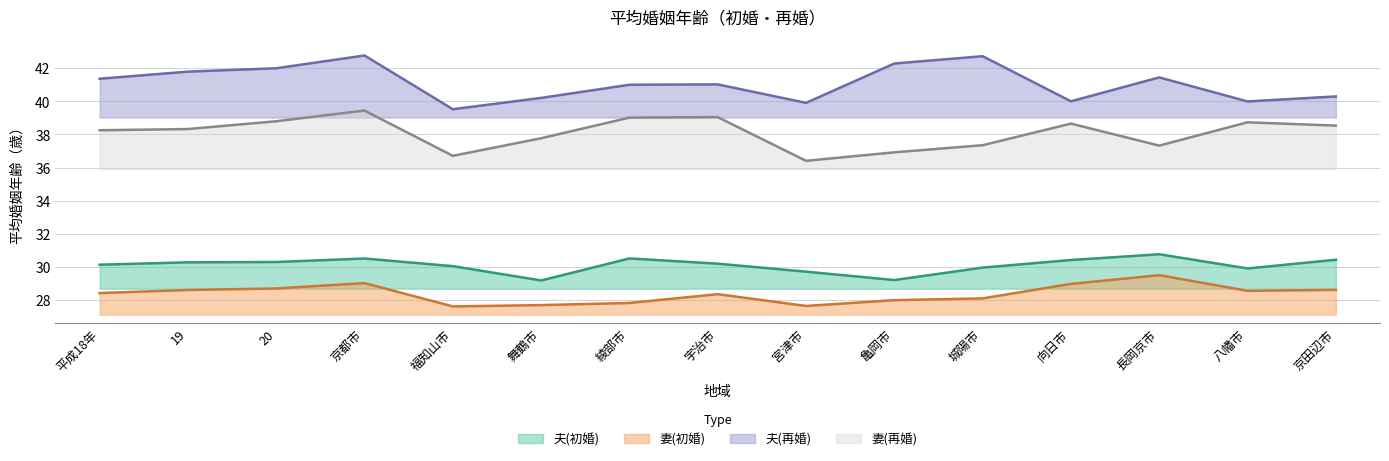

How many distinct data groups are displayed?

4